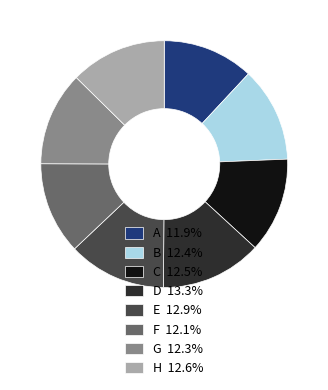

The E slice represents 13% of the pie. True or false?

True